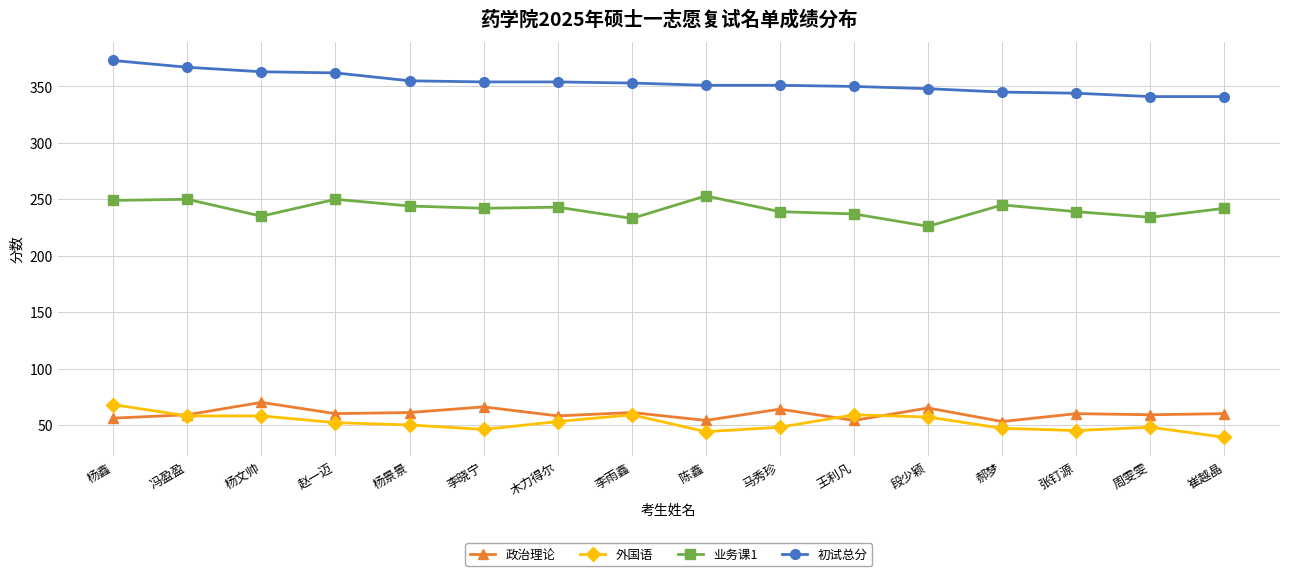

True or false: 政治理论 has more than 2 interior local peaks.

True